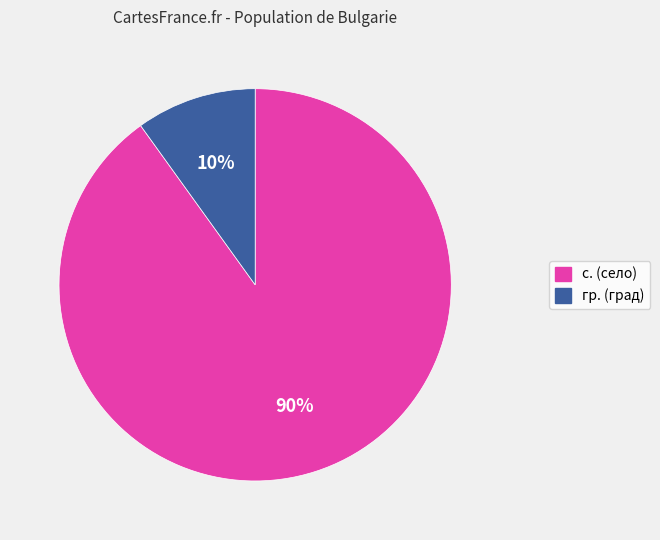

What is the largest slice in the pie chart?

с. (село)